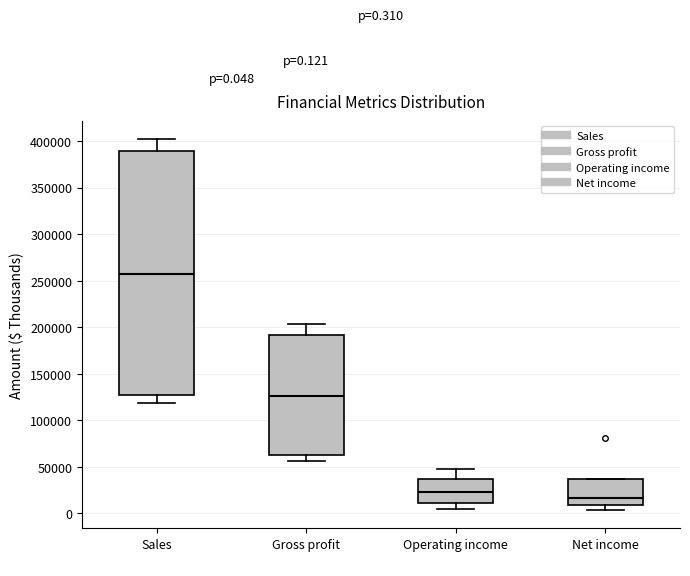

Which box's median line is the lowest?

Net income